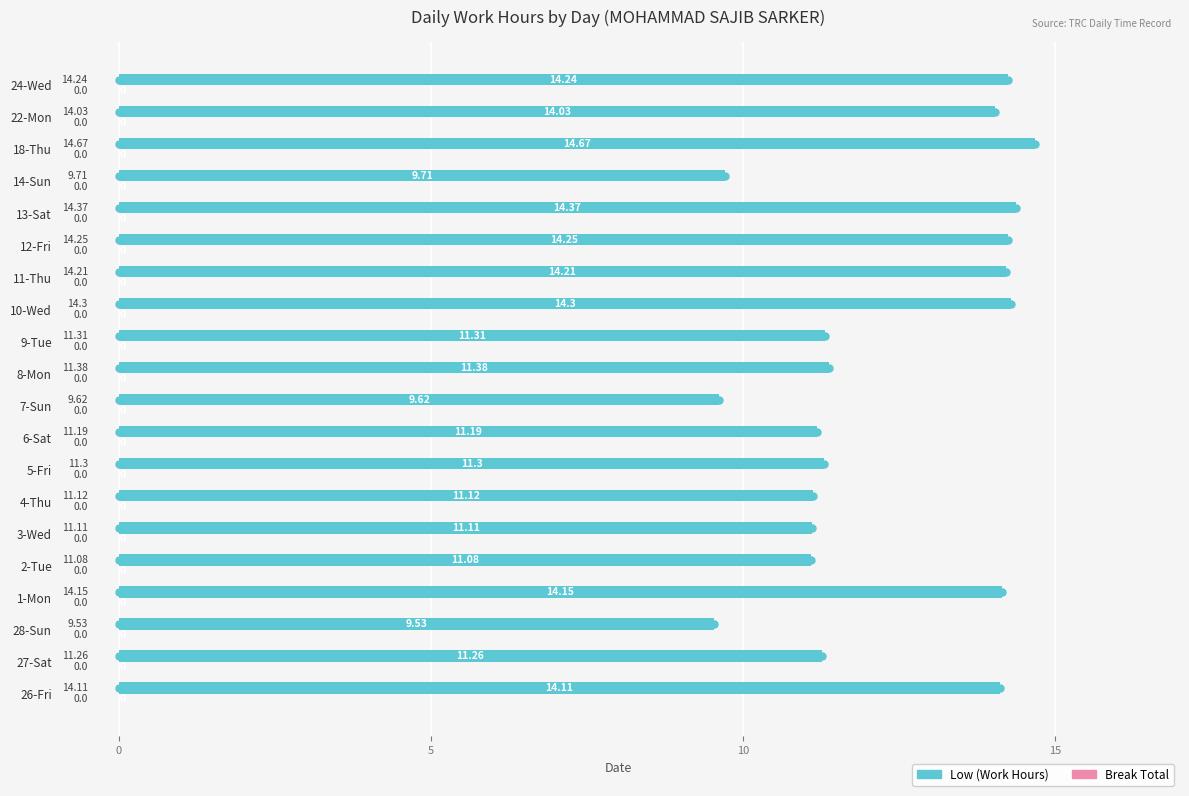

What is the ratio of the value at 18-Thu to the value at 2-Tue?

1.3